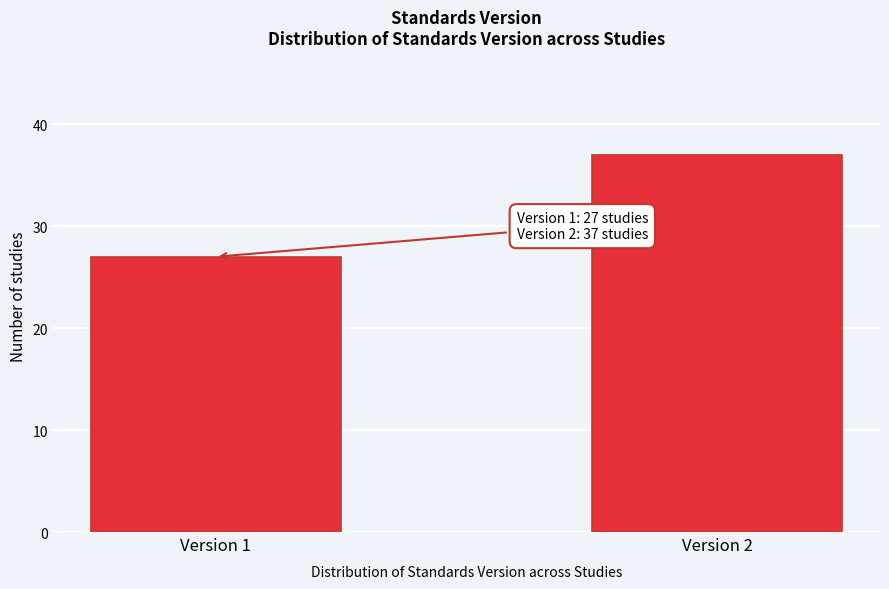

Reading left to right, extract all data points from this chart.

27	37